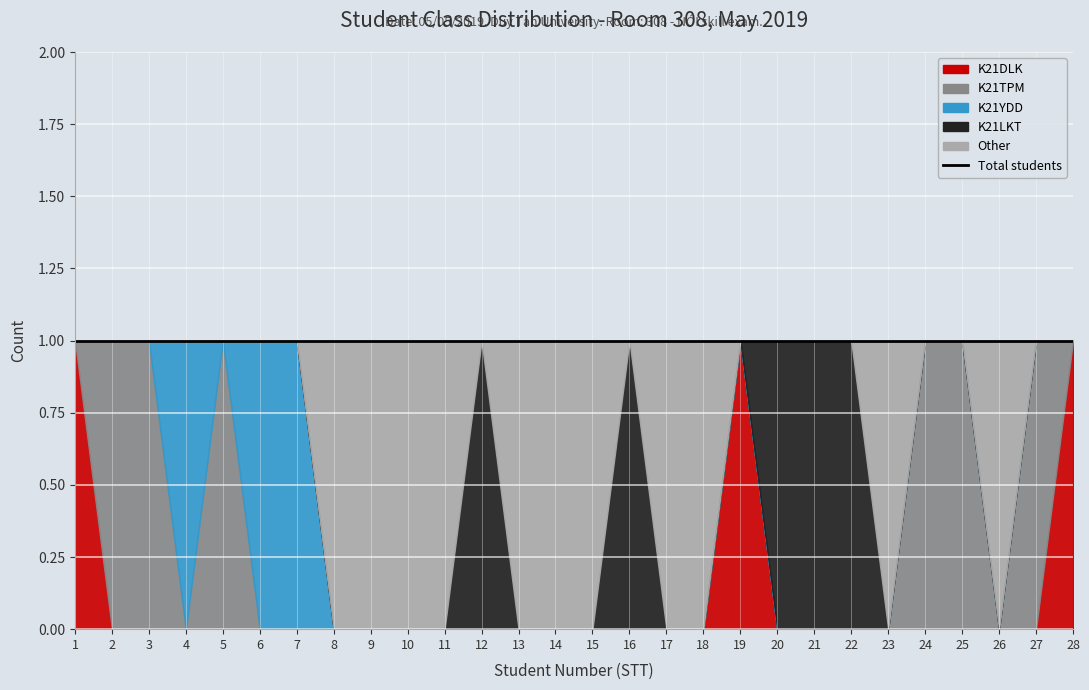

How many series are shown in this chart?

5